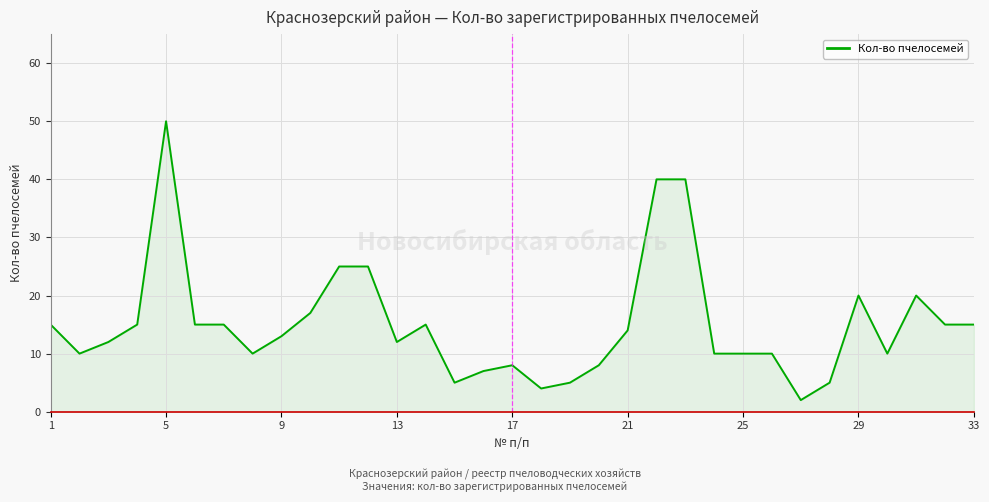

What is the difference between the maximum and minimum values?

48